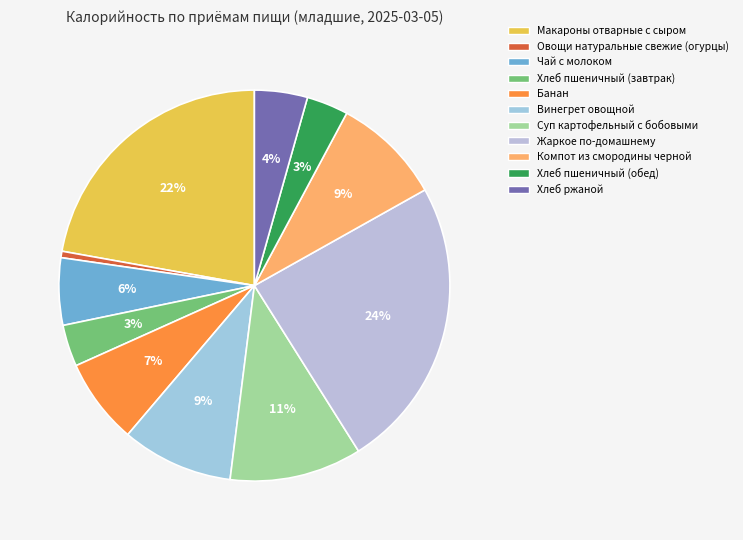

Which category has the biggest portion of the pie?

Жаркое по-домашнему